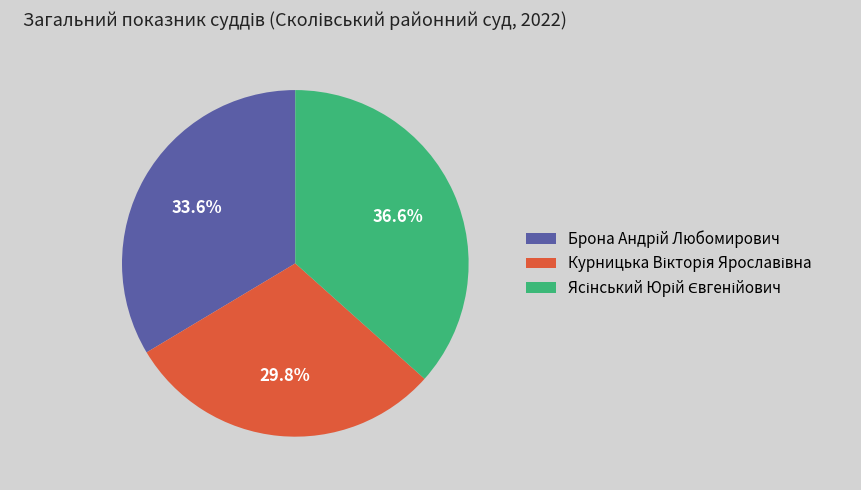

Does any single category account for the majority?

No